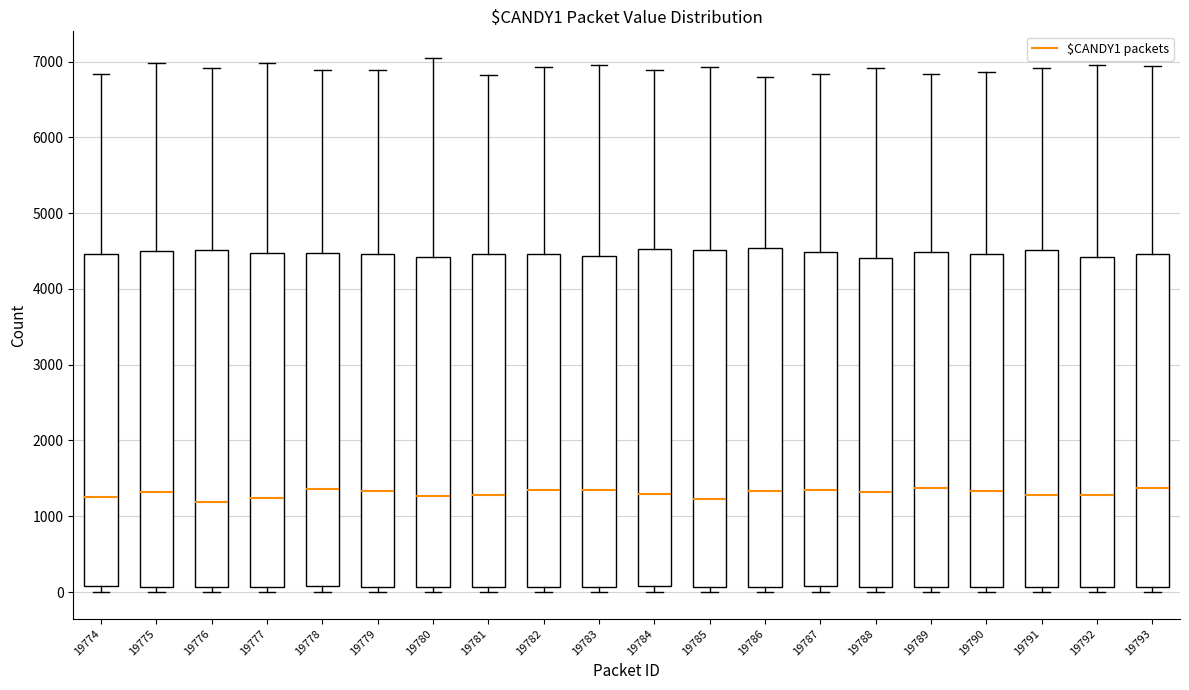

Where does the upper whisker of the box at x = 19775 end on the y-axis? The values are not printed on the chart, so give them approximately, as read against the axis.

7000